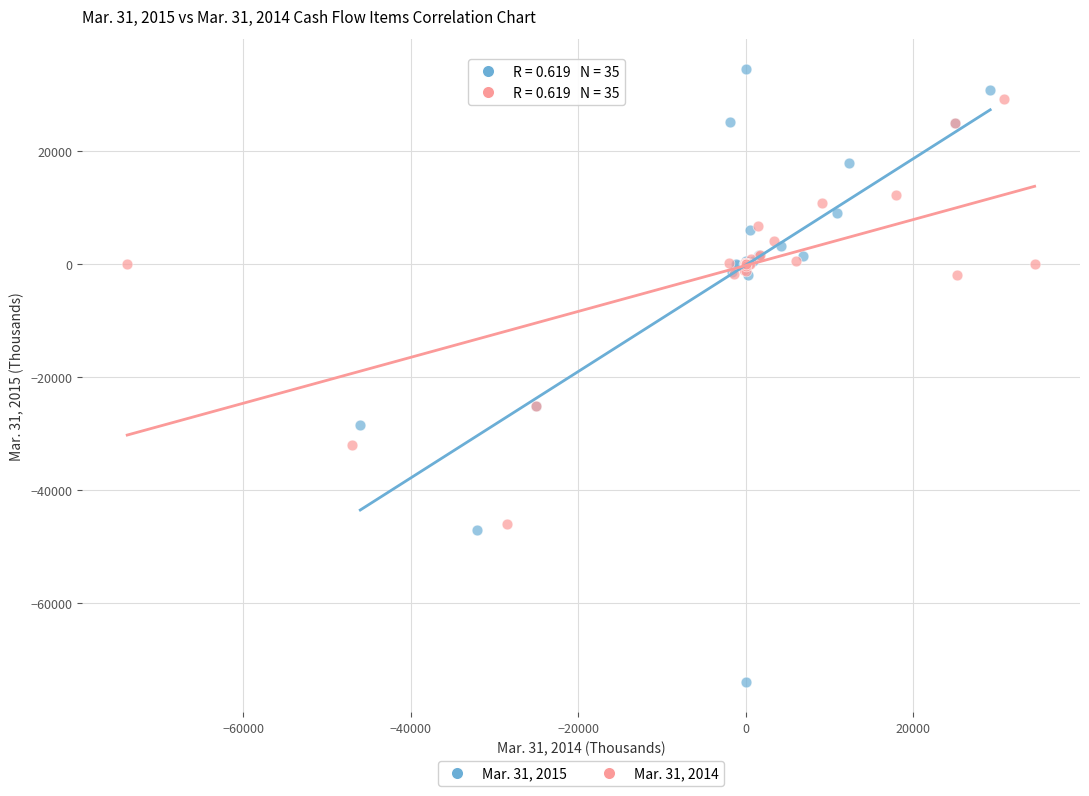

Which series has the largest Y range (max minus min)?

Mar. 31, 2015